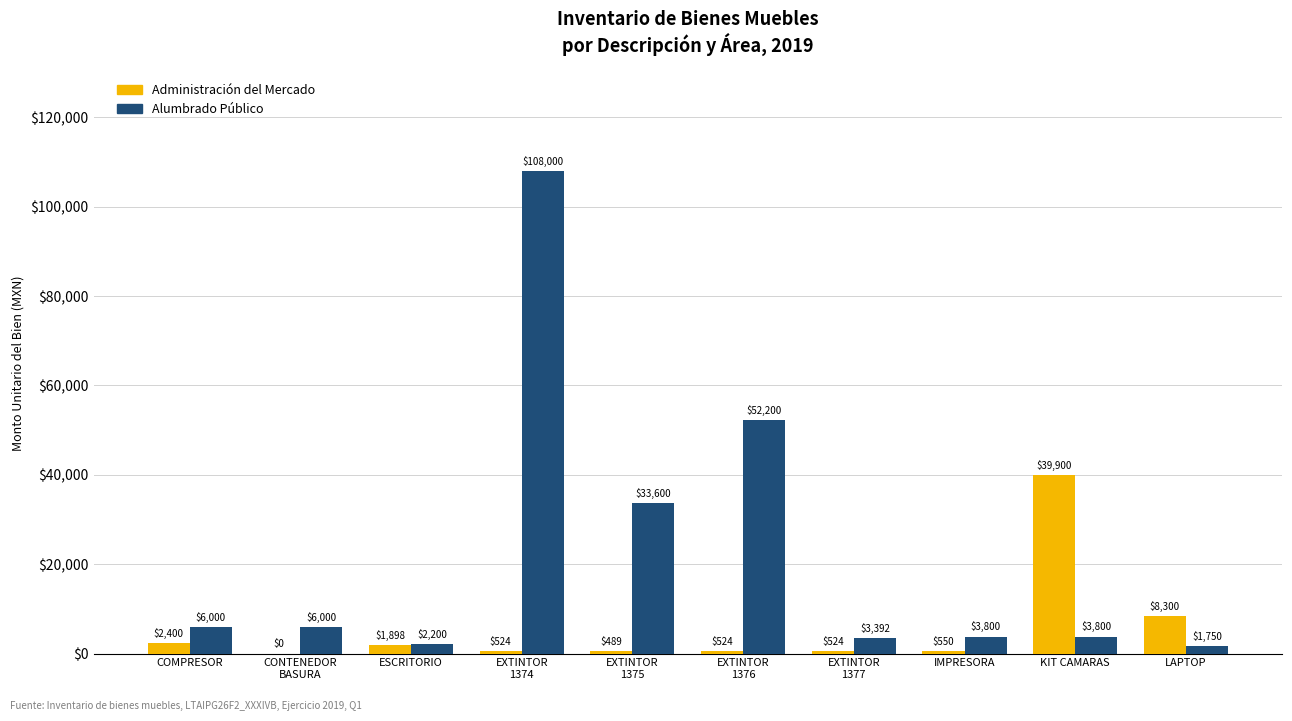

How many groups of bars are there?

10